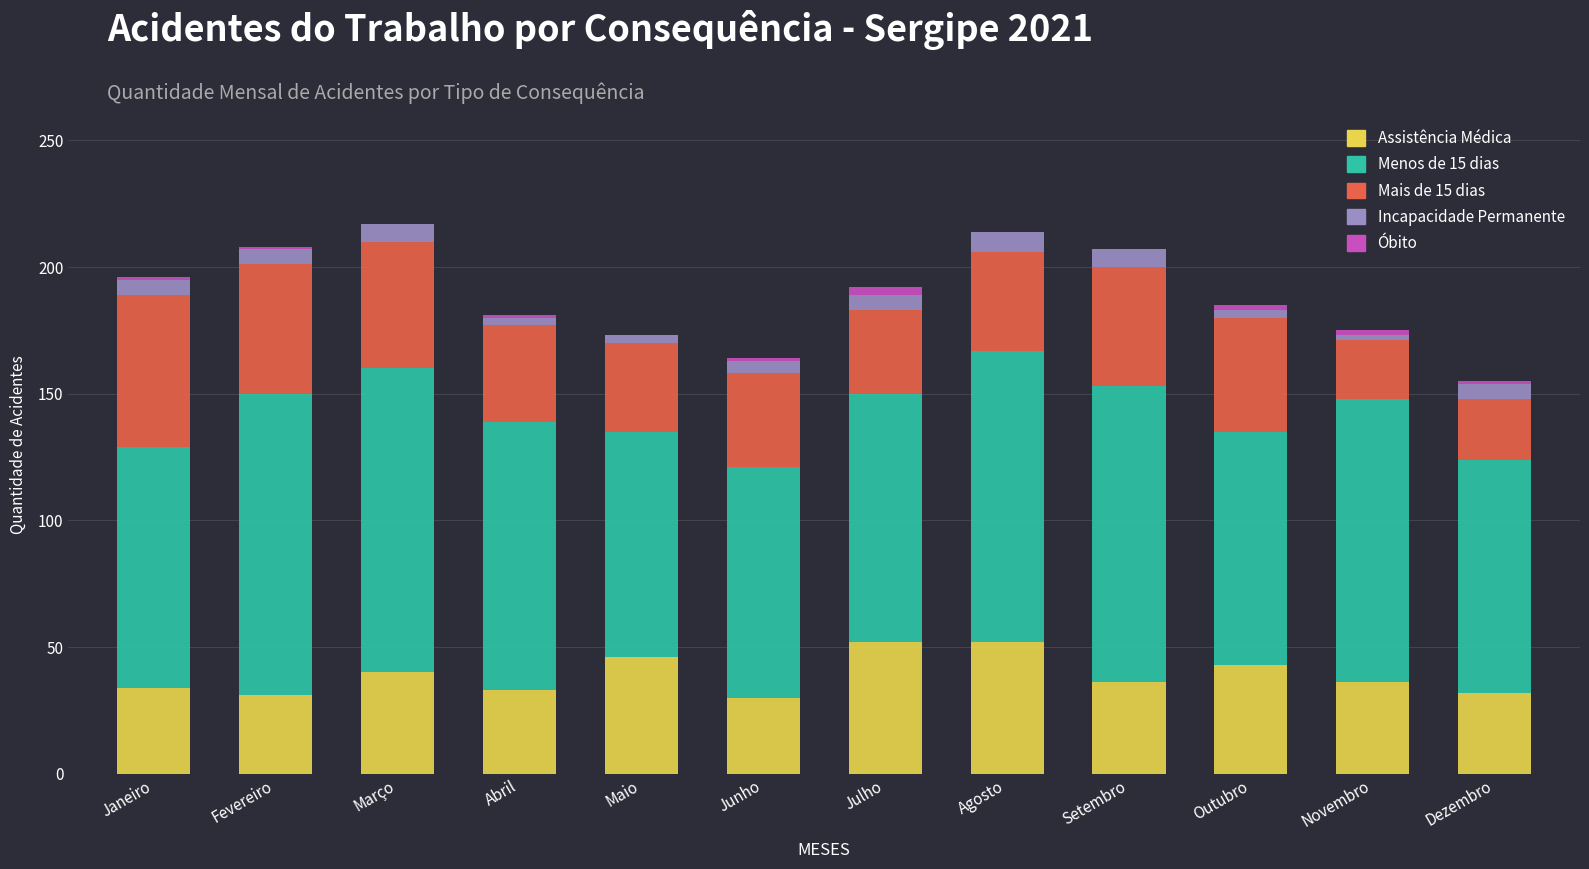

What is the total value across all series at Fevereiro?

208